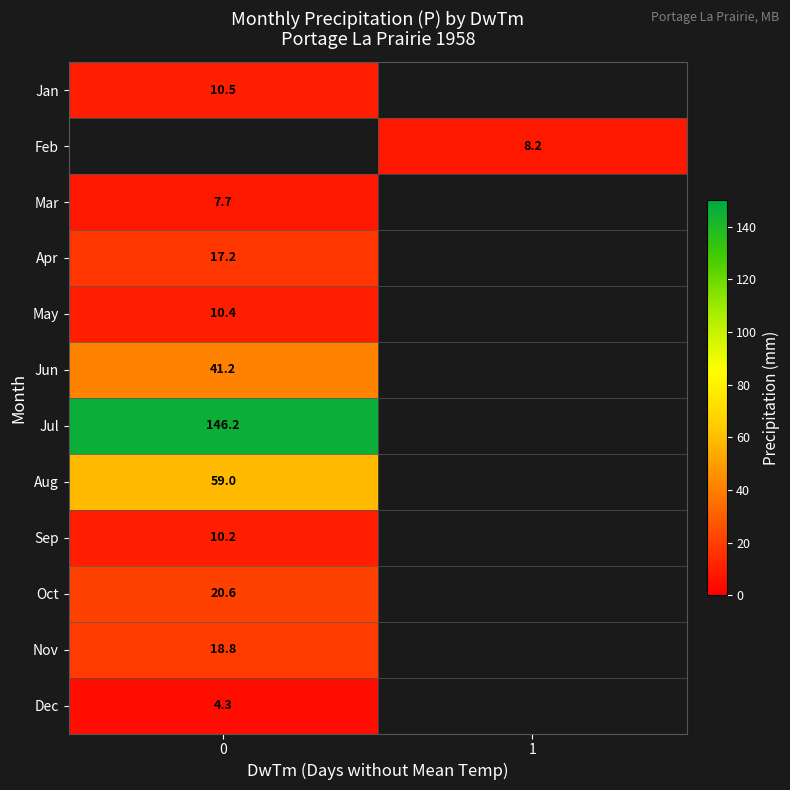

The Oct series shows 20.6 at 0. True or false?

True